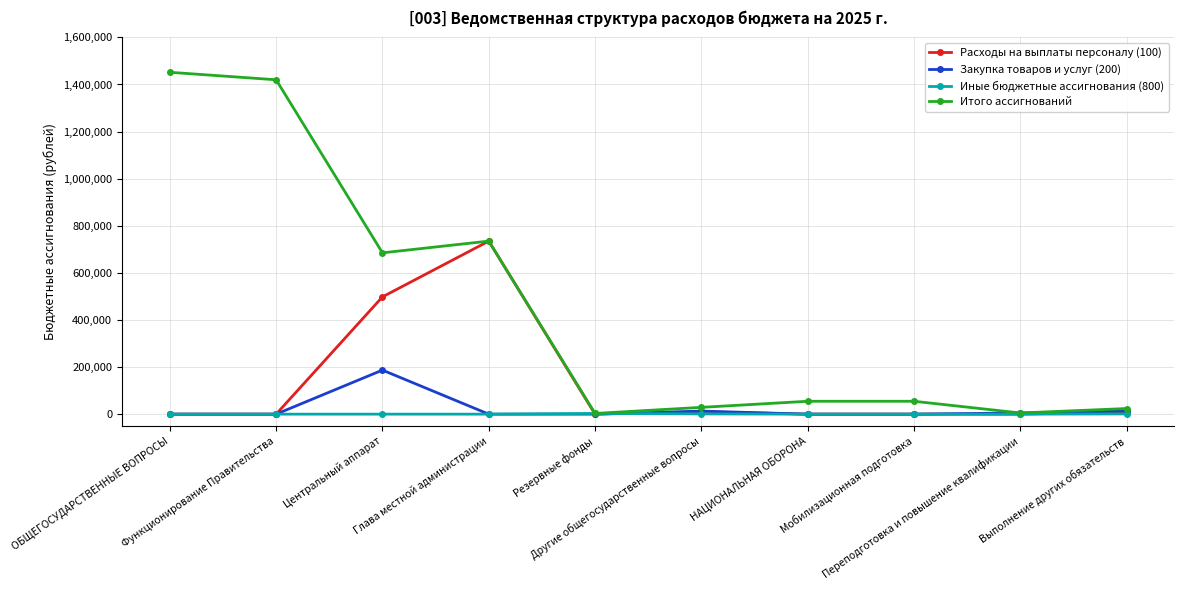

Is the value of Иные бюджетные ассигнования (800) at Другие общегосударственные вопросы greater than the value of Итого ассигнований at Функционирование Правительства?

No